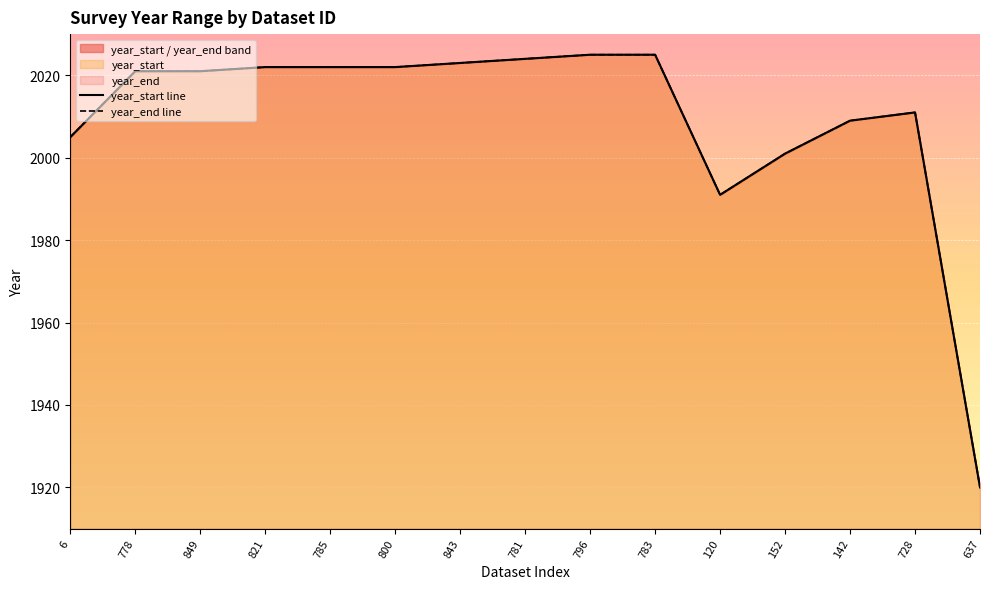

How many lines are shown in the chart?

2